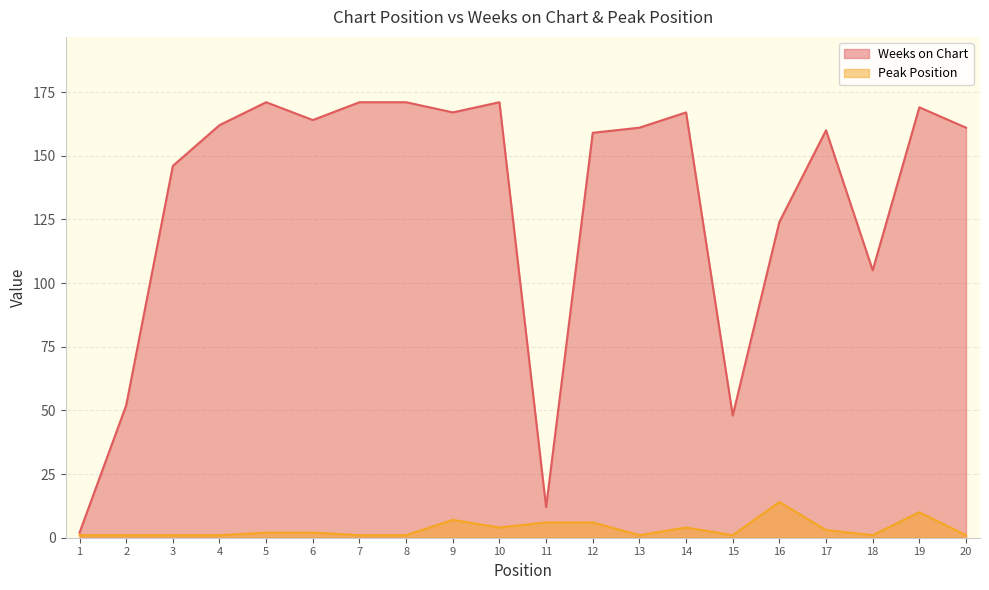

How many values in the Peak Position series are below 2?

10